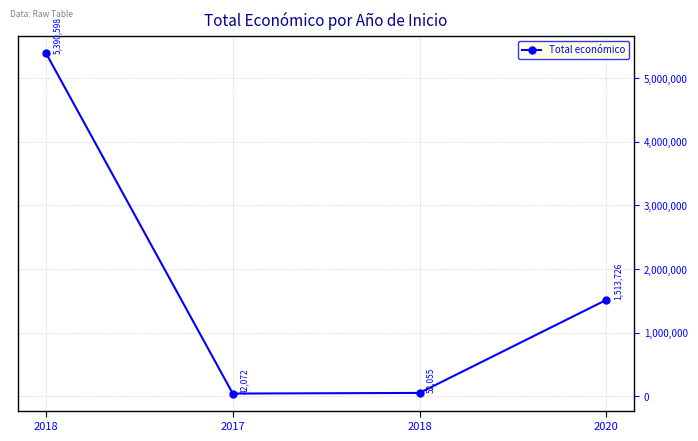

How many data points are less than 1513726?

2